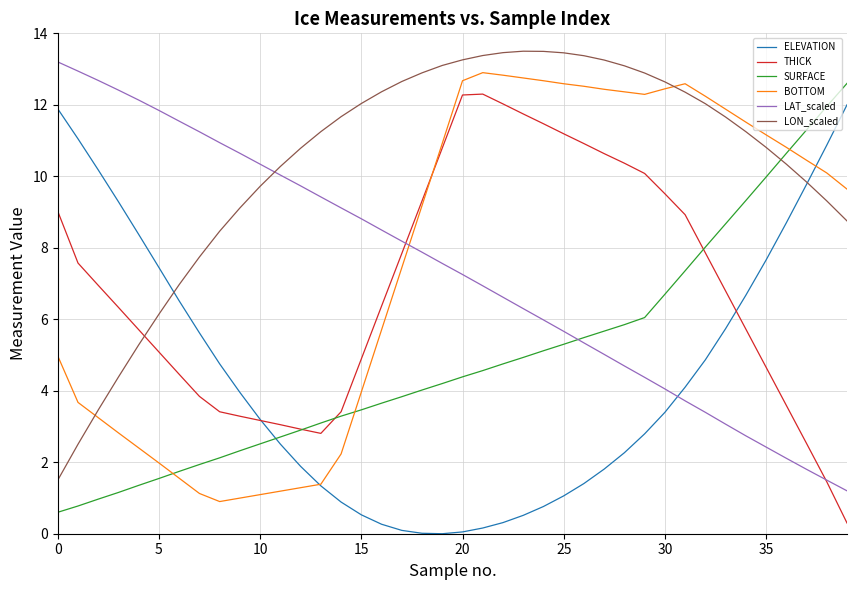

What is the maximum value shown in the chart?

13.5